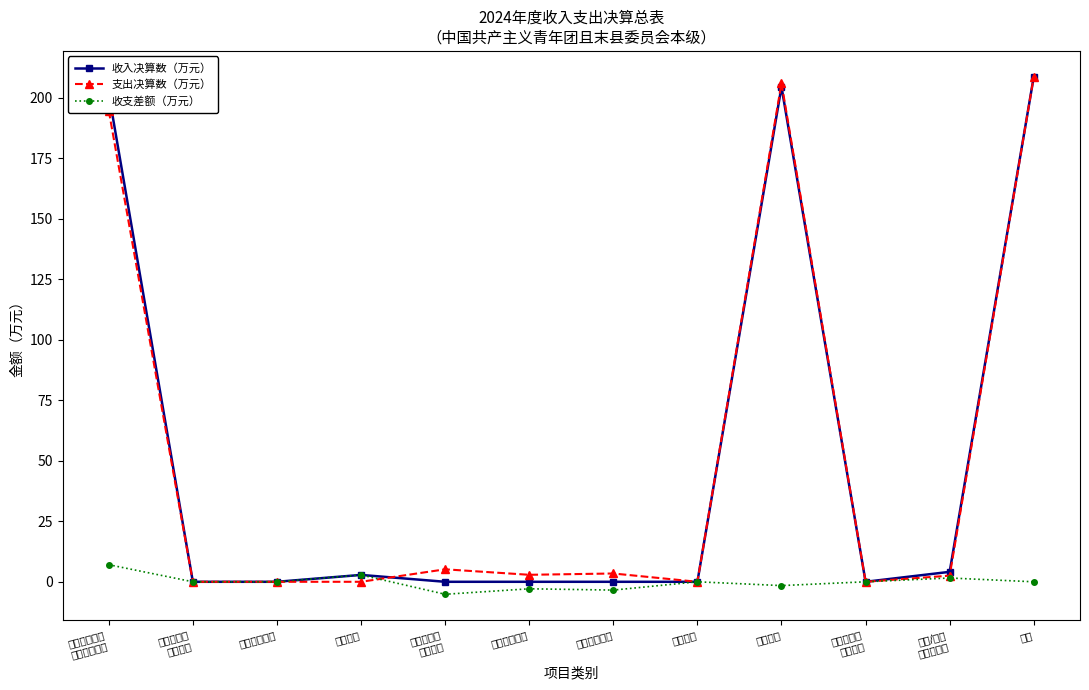

What is the approximate value of 收支差额（万元） at 其他收入?

2.8